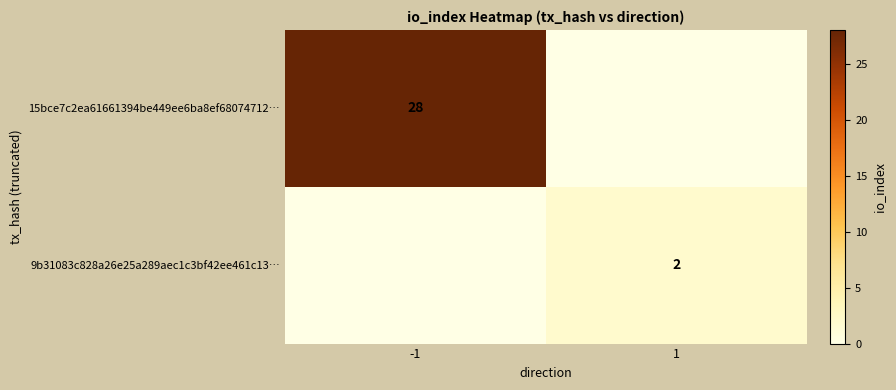

True or false: 15bce7c2ea61661394be449ee6ba8ef68074712… has a value of 28 at -1.

True